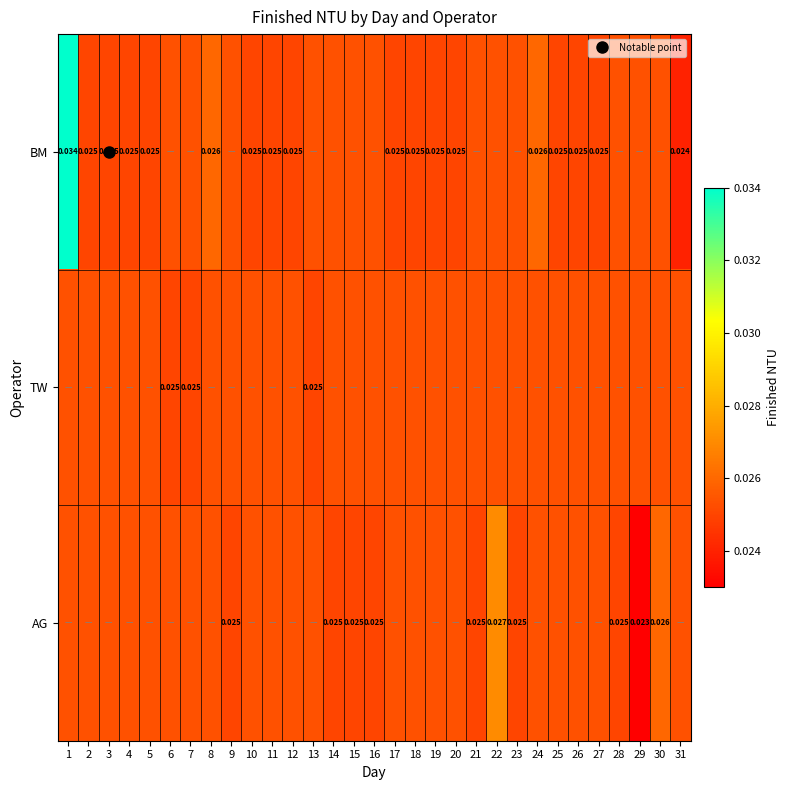

Is it true that AG equals 0.0 at 8?

False